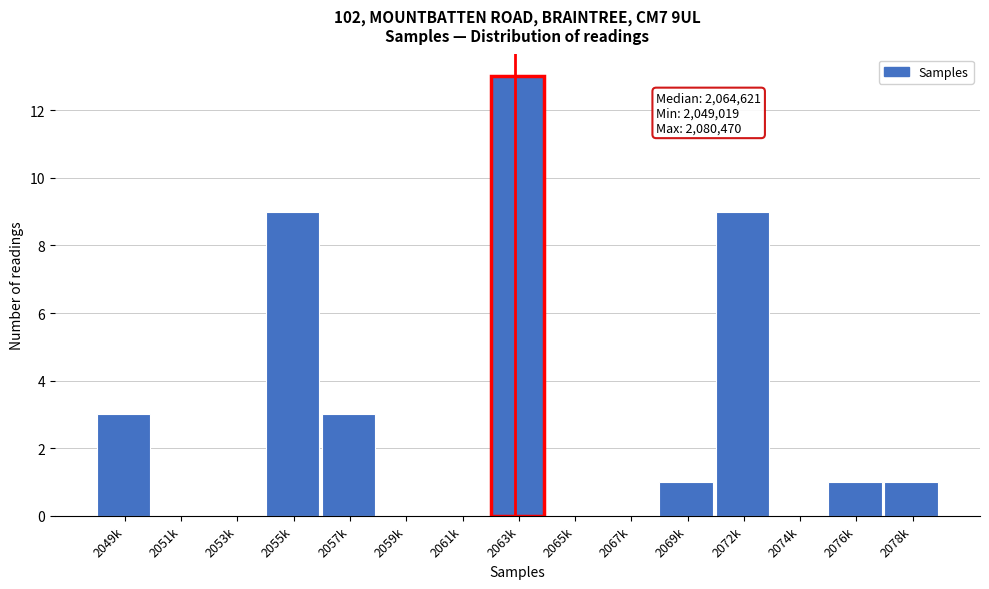

Reading right to left, transcribe all the data shown in this chart.

2078k=1	2076k=1	2074k=0	2072k=9	2069k=1	2067k=0	2065k=0	2063k=13	2061k=0	2059k=0	2057k=3	2055k=9	2053k=0	2051k=0	2049k=3